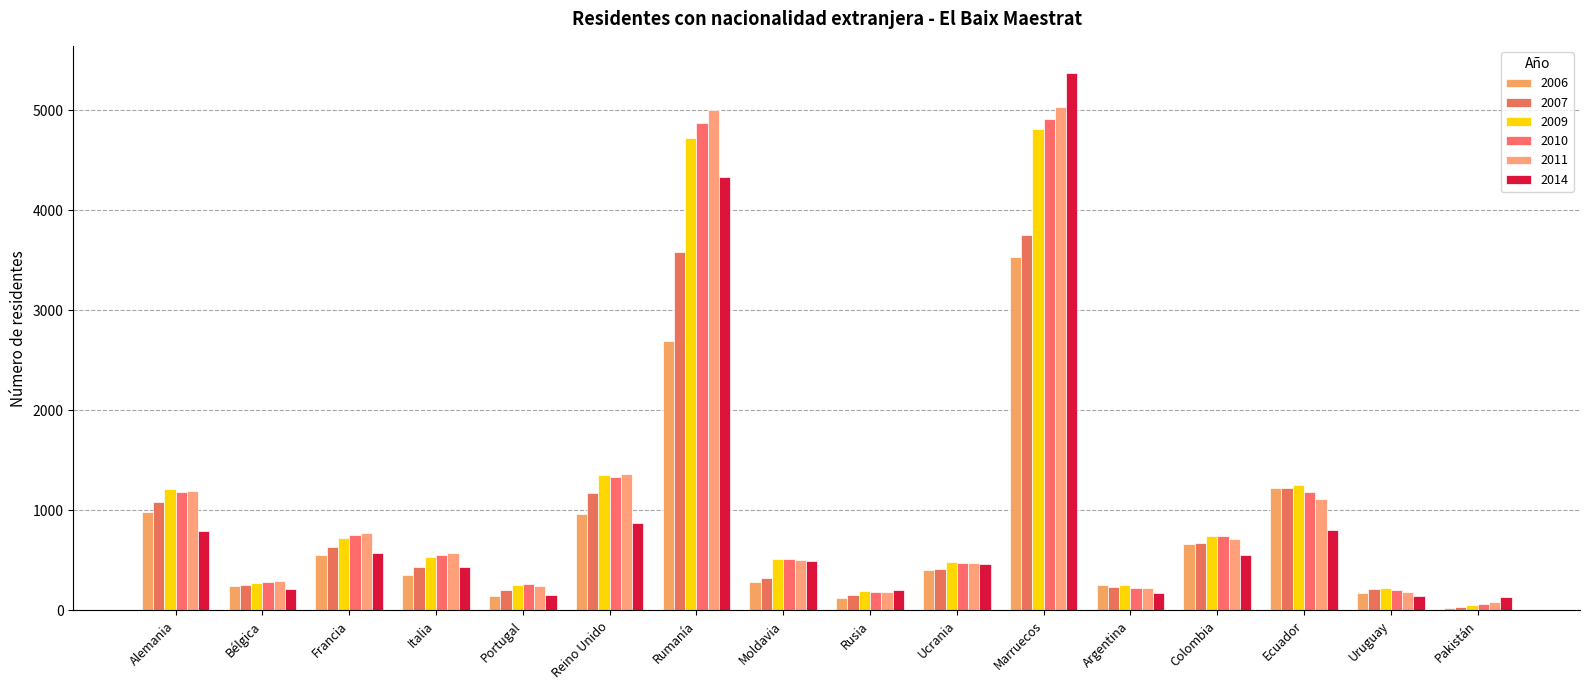

Which has a higher value, Ecuador or Marruecos?

Marruecos